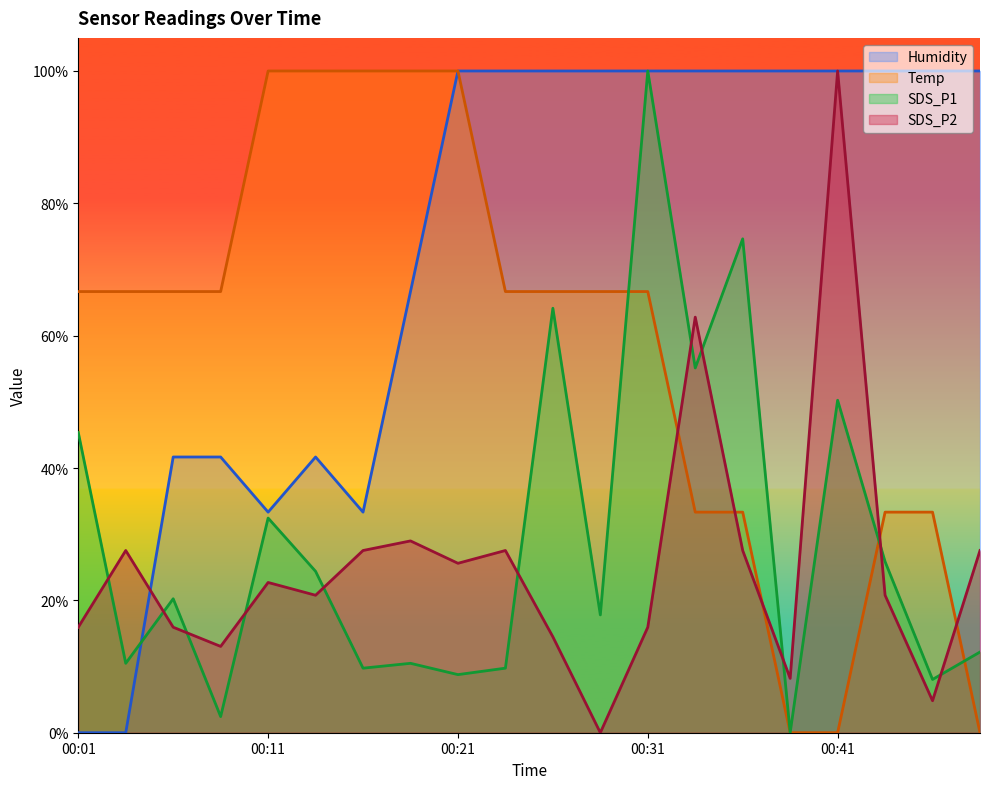

What is the difference between the maximum and minimum values in the SDS_P2 series?

100.0